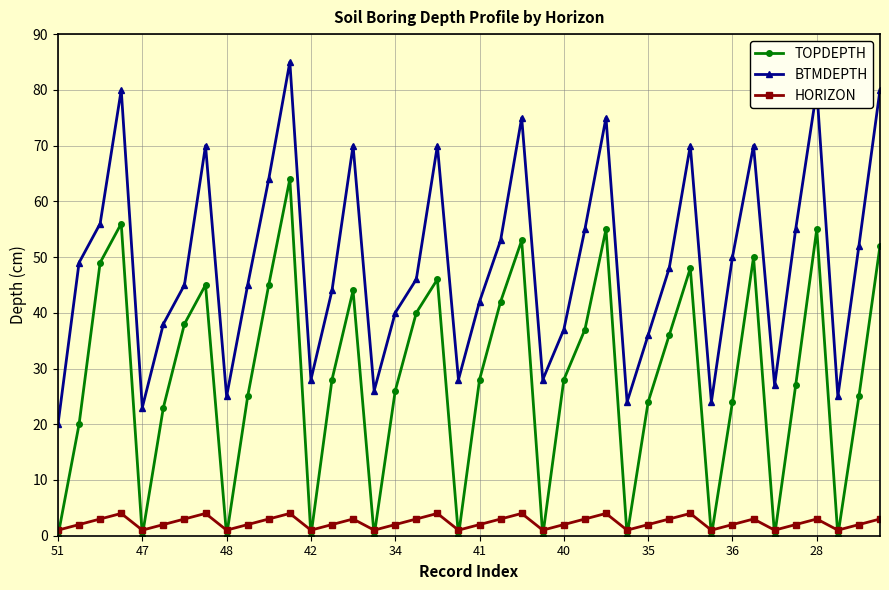

How many intersections are there between TOPDEPTH and HORIZON?

21